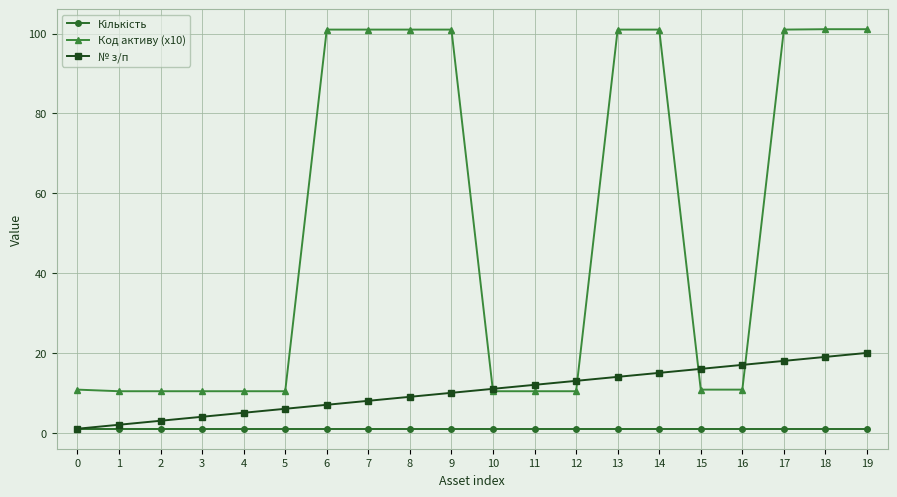

What is the greatest value displayed?

101.1